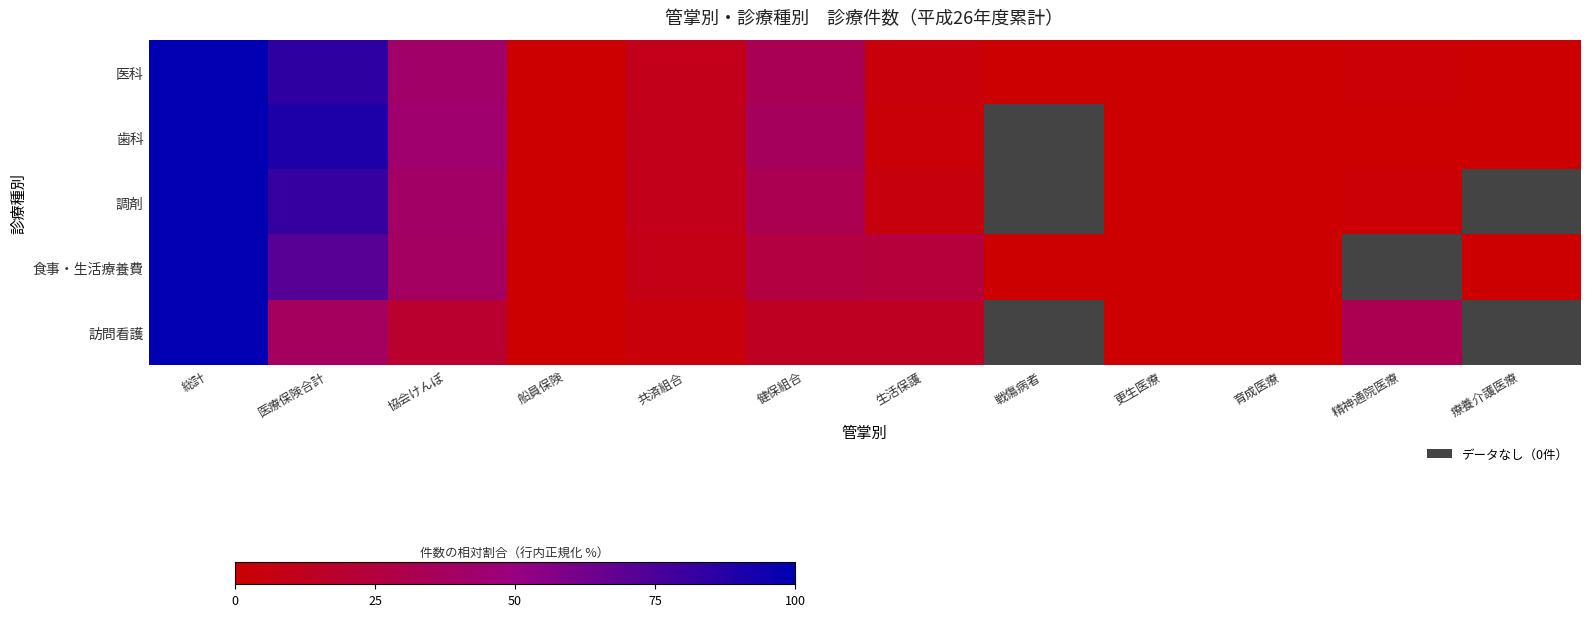

At which label does 調剤 first exceed 32?

総計